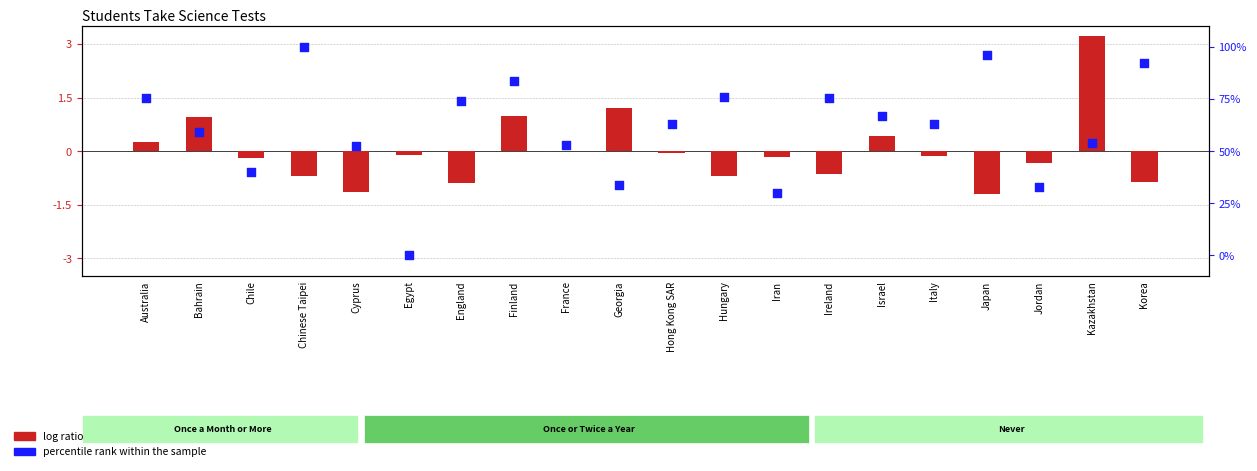

Which series contains the lowest Y value?

log ratio